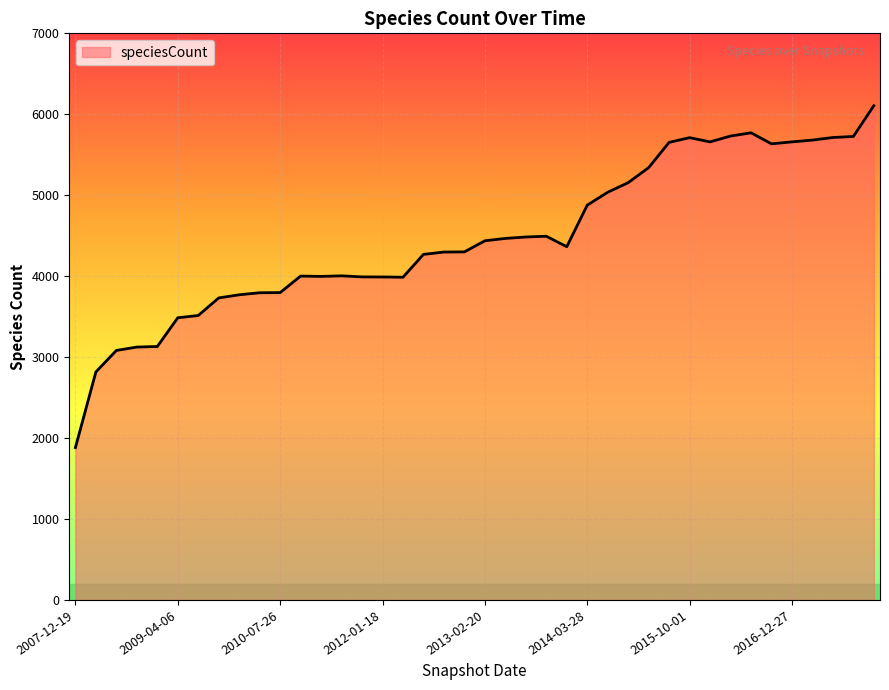

What is the maximum value shown in the chart?

6107